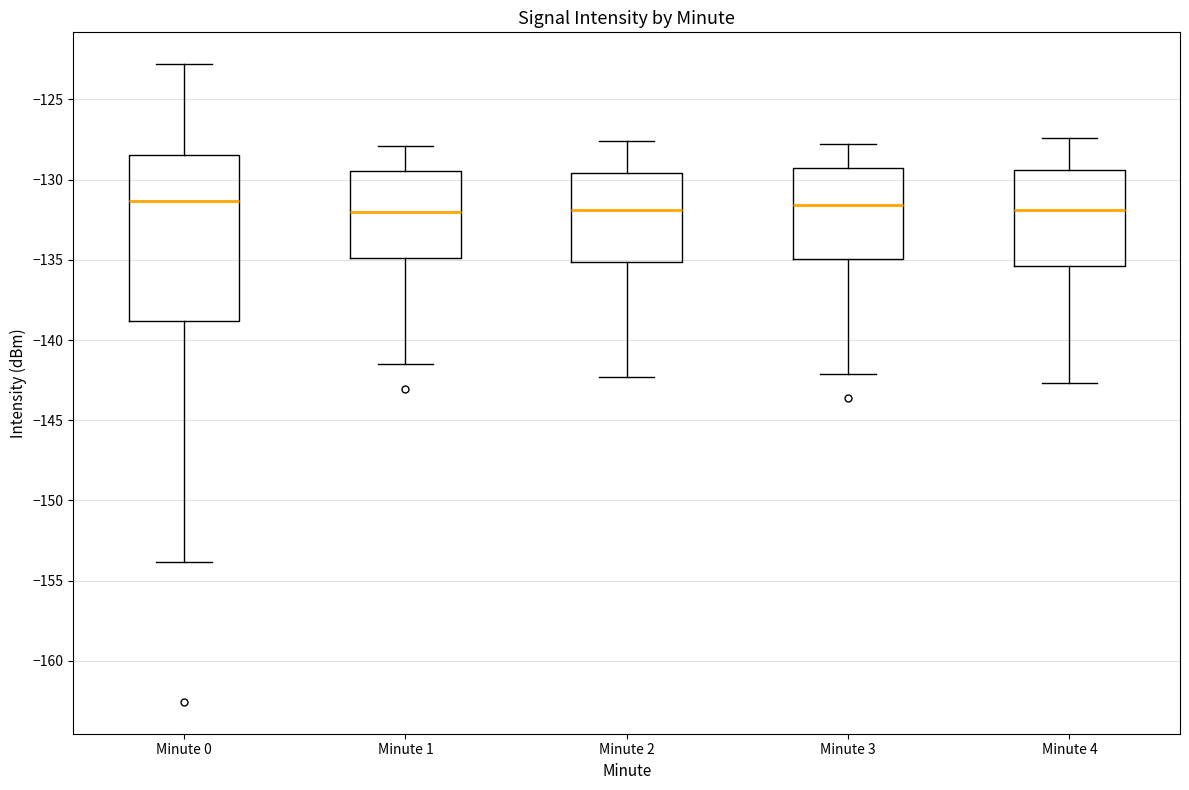

Reading left to right, read every box against the y-axis: the position of its median line, the range the box covers, and the ends of its whiskers. The values are not printed on the chart, so give them approximately, as read against the axis.

Minute 0: median -131.5, box -139.0 to -128.5, whiskers -154.0 to -123.0
Minute 1: median -132.0, box -135.0 to -129.5, whiskers -141.5 to -128.0
Minute 2: median -132.0, box -135.0 to -129.5, whiskers -142.5 to -127.5
Minute 3: median -131.5, box -135.0 to -129.0, whiskers -142.0 to -128.0
Minute 4: median -132.0, box -135.5 to -129.5, whiskers -142.5 to -127.5